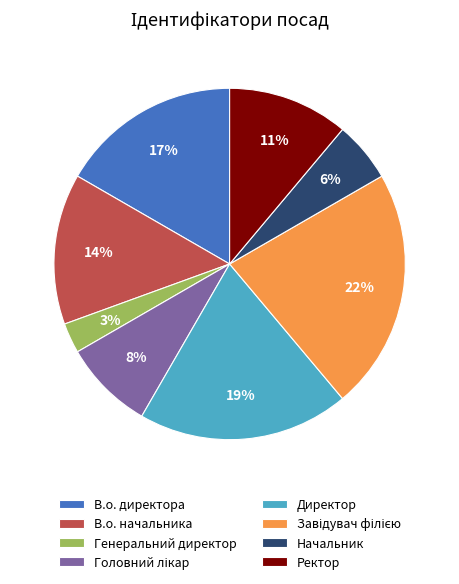

Is it true that В.о. начальника is 27% of the pie?

False